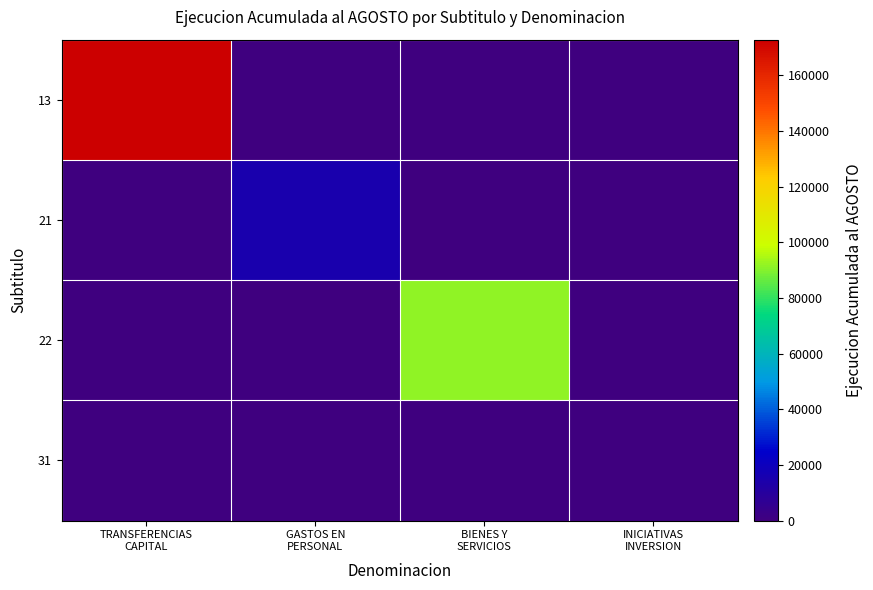

Rank the series by their maximum value, from highest to lowest.

13, 22, 21, 31